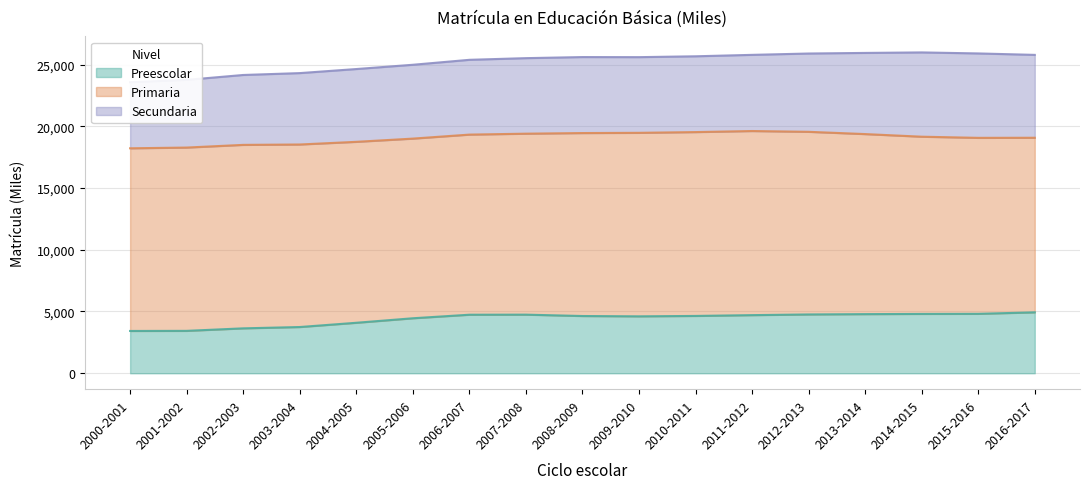

At 2013-2014, list the series in order from smallest to largest.

Preescolar, Secundaria, Primaria